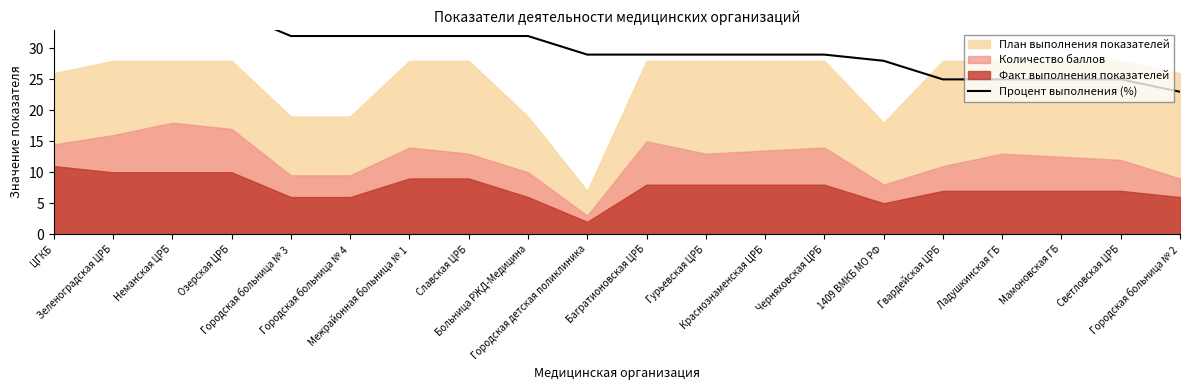

Where does the data first go above 28?

ЦГКБ